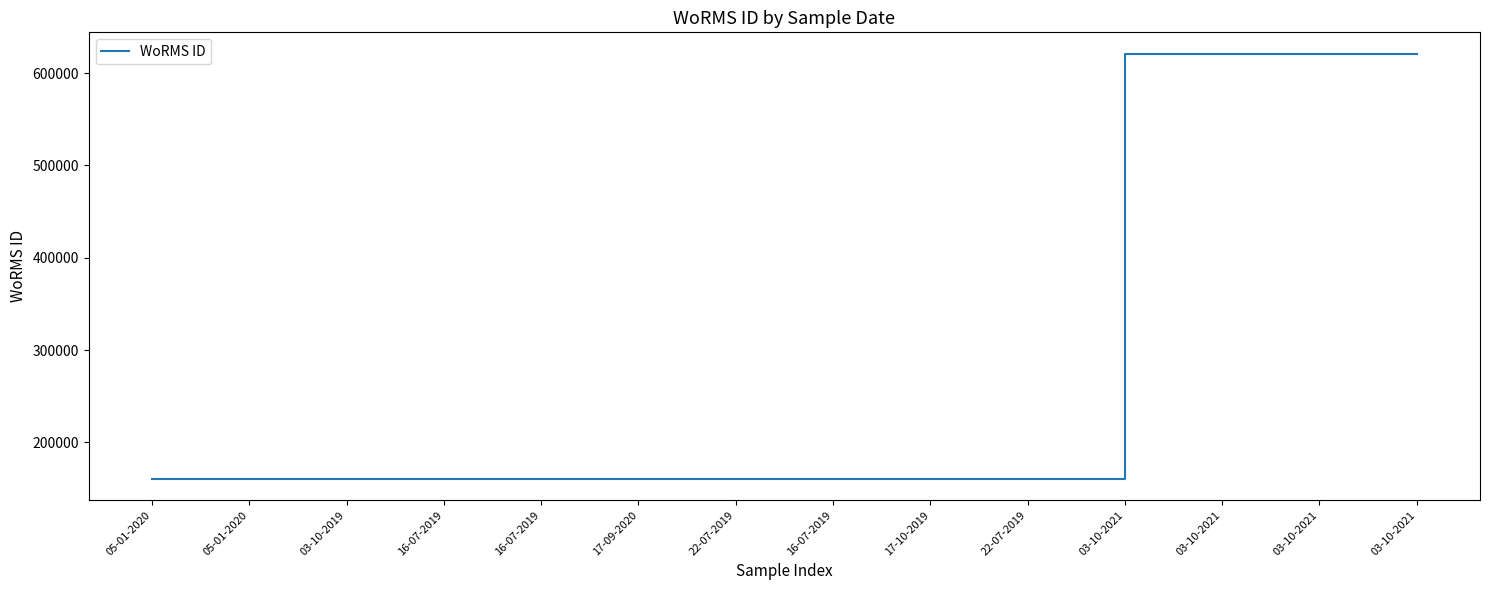

Which has a higher value, 03-10-2019 or 16-07-2019?

03-10-2019